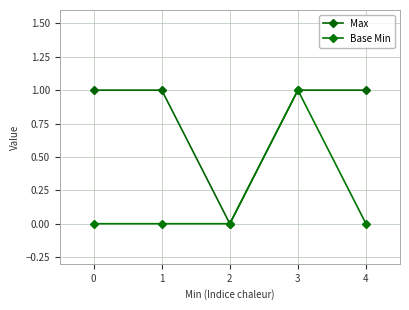

Reading left to right, transcribe all the data shown in this chart.

Max: 0=1	1=1	2=0	3=1	4=1
Base Min: 0=0	1=0	2=0	3=1	4=0